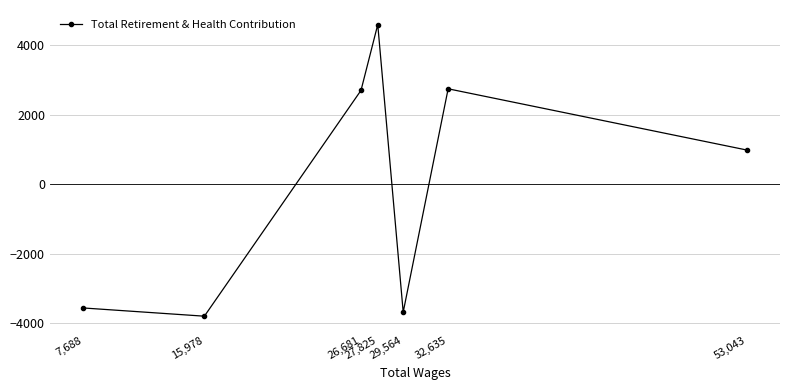

Is this an area chart (filled region under the line)?

No